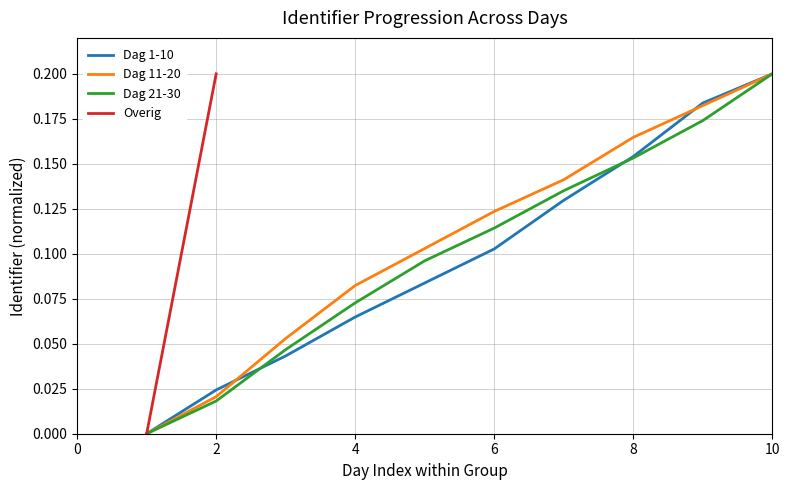

Which series has the largest total across all categories?

Dag 11-20